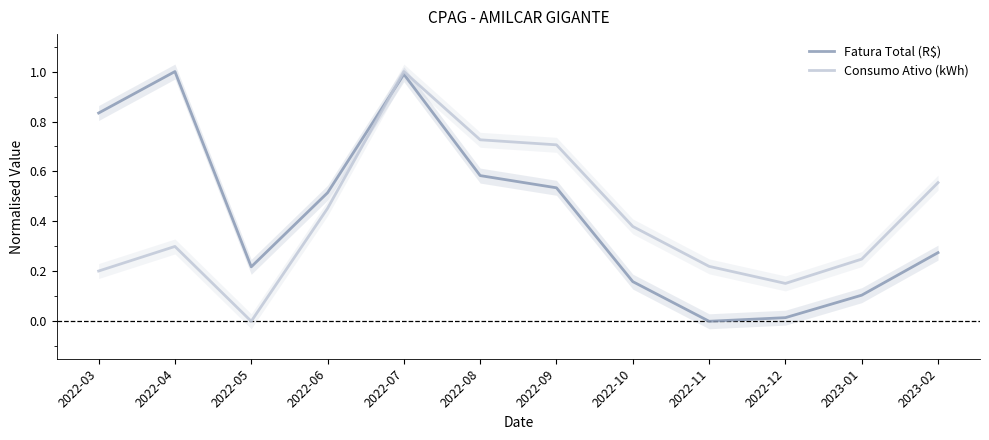

What is the total value across all series at 2022-04?

1.3